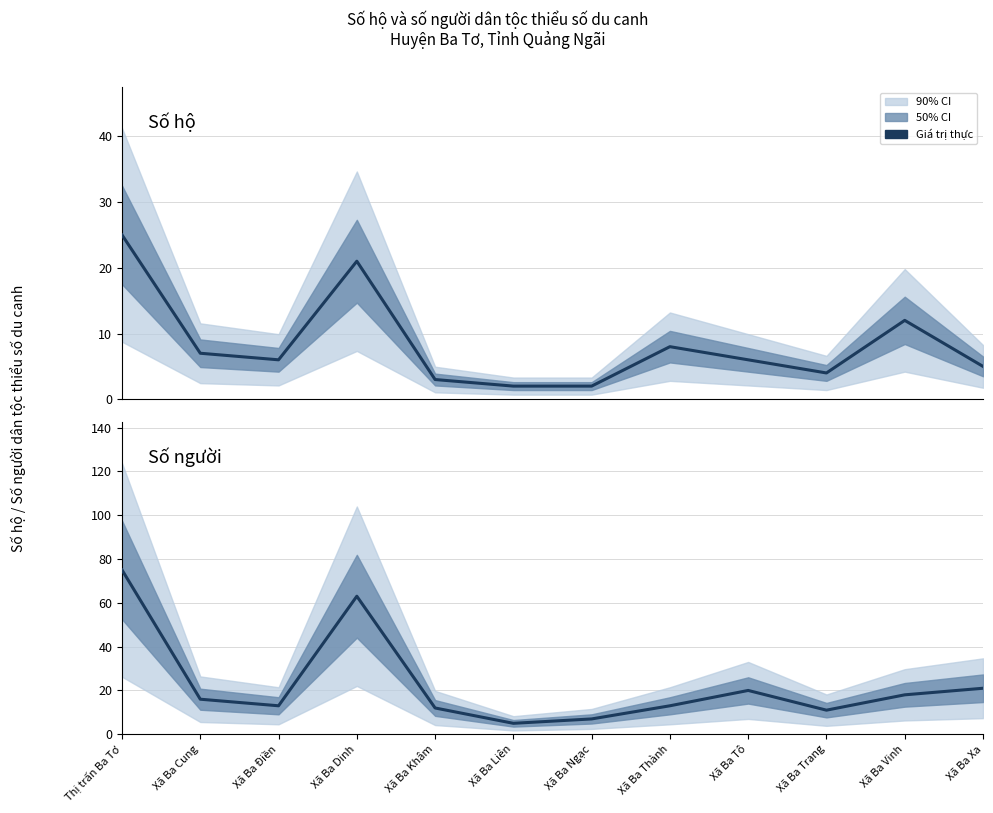

Rank the series by their average value, from highest to lowest.

Số người, Số hộ